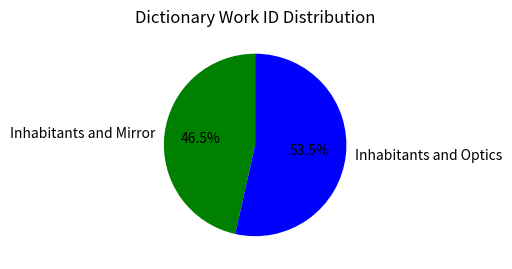

Which has a higher value, Inhabitants and Mirror or Inhabitants and Optics?

Inhabitants and Optics